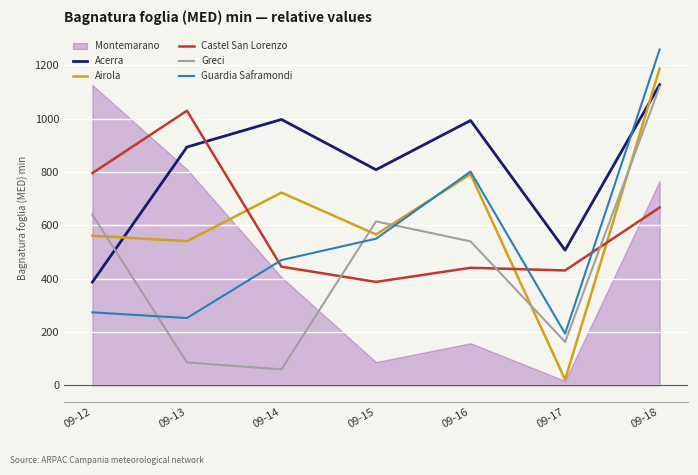

How many interior local valleys does the Castel San Lorenzo series have?

2